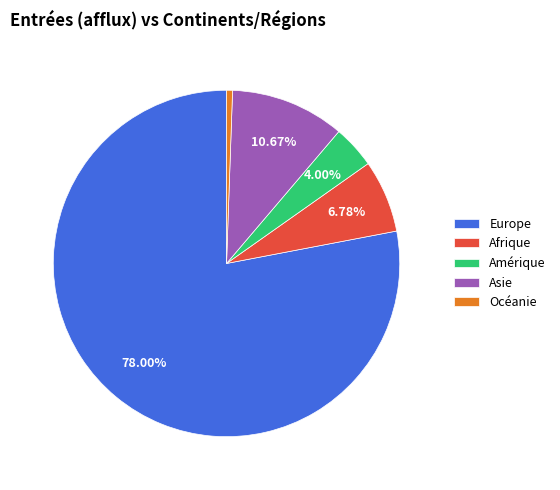

How many segments does this pie chart have?

5